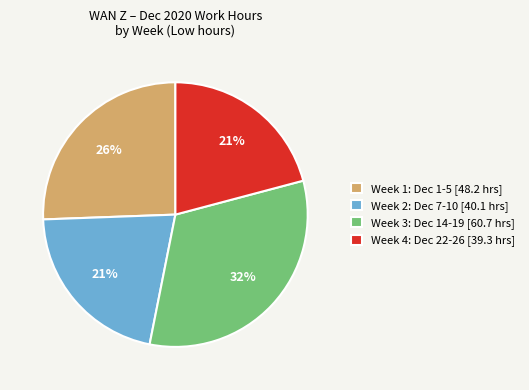

To the nearest percent, what percentage of the pie is Week 2: Dec 7-10 [40.1 hrs]?

21%